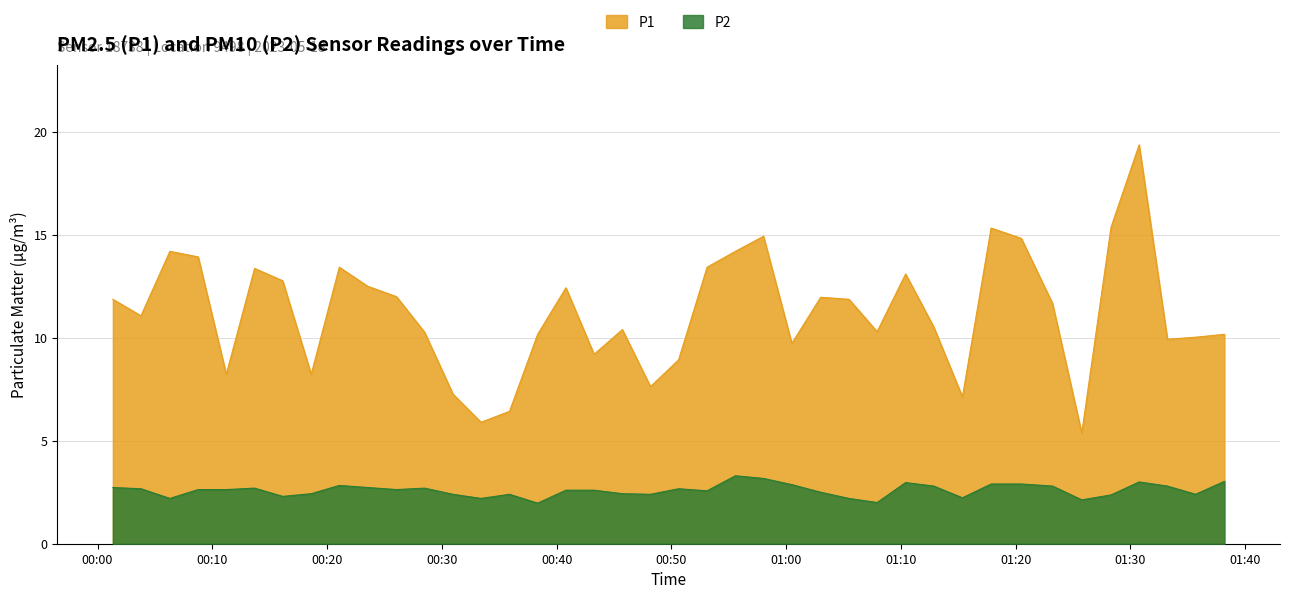

True or false: P2 and P1 cross at least once.

False